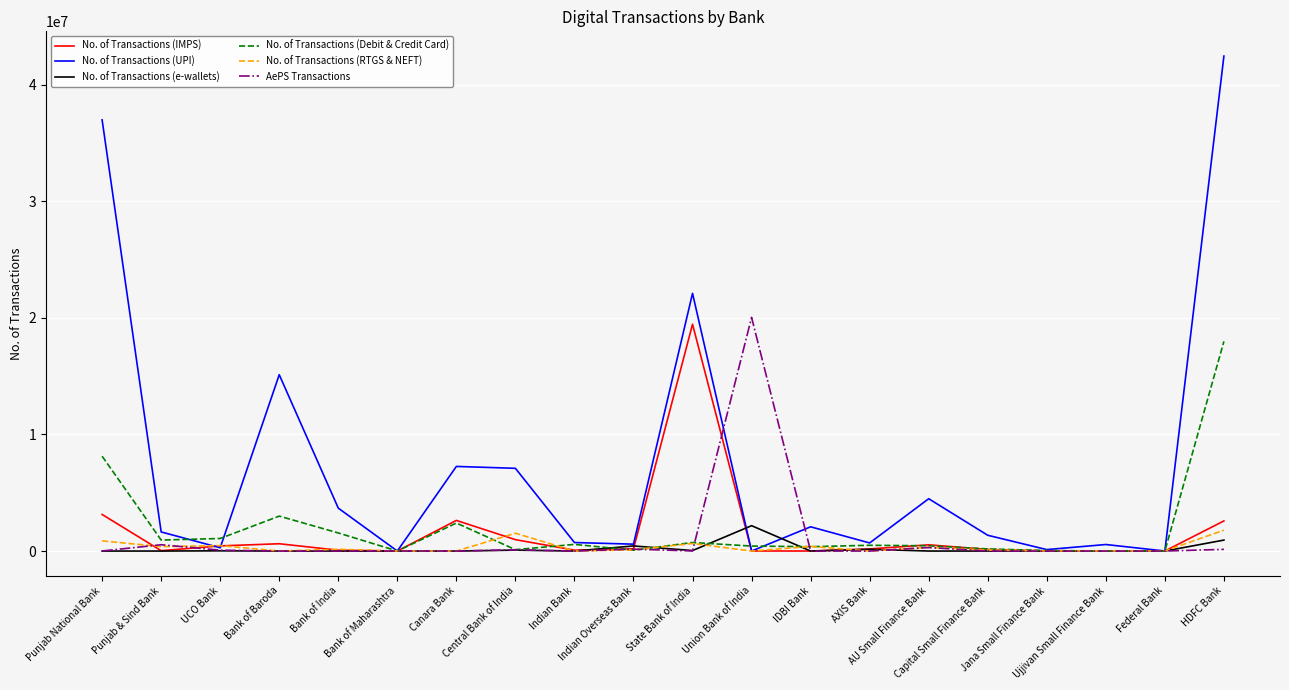

Which series has the largest total across all categories?

No. of Transactions (UPI)